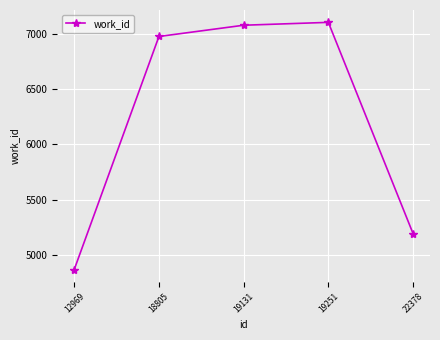

What is the smallest value displayed?

4866